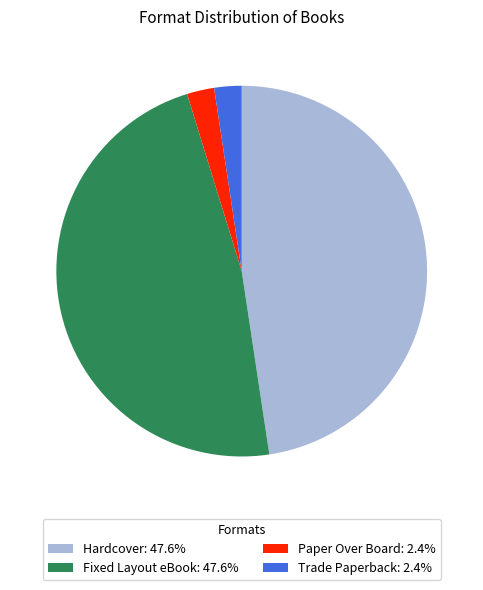

Is there a majority slice in this chart?

No